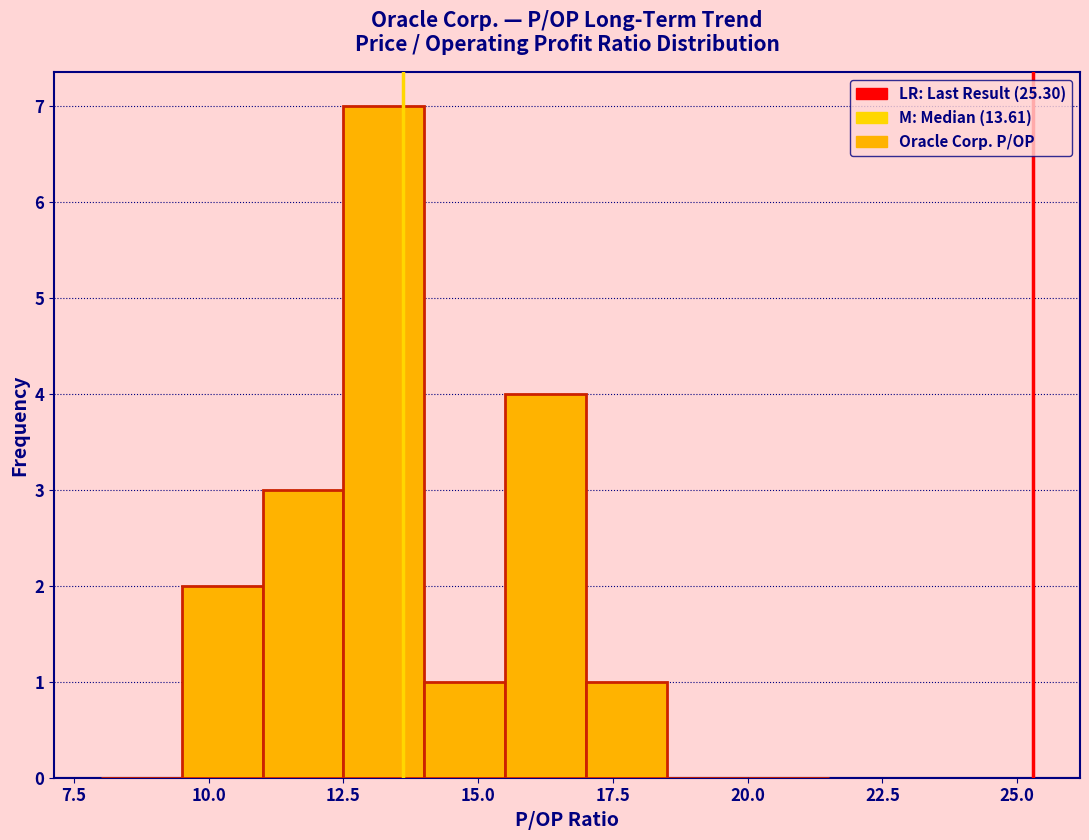

Around what value on the x-axis is the tallest bar? Give the approximate position of its centre, as read against the axis.

13.5